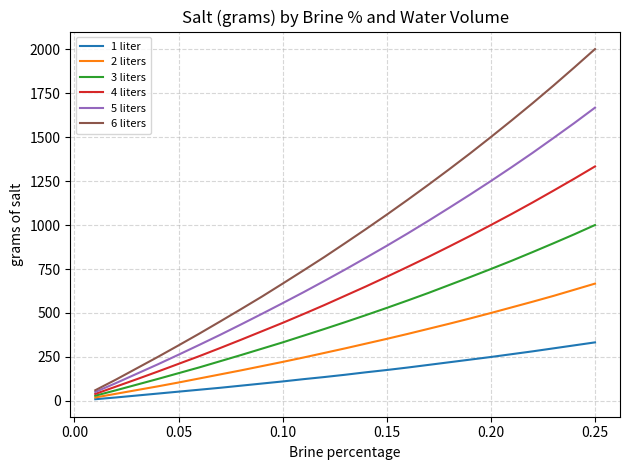

Which series has the largest total across all categories?

6 liters